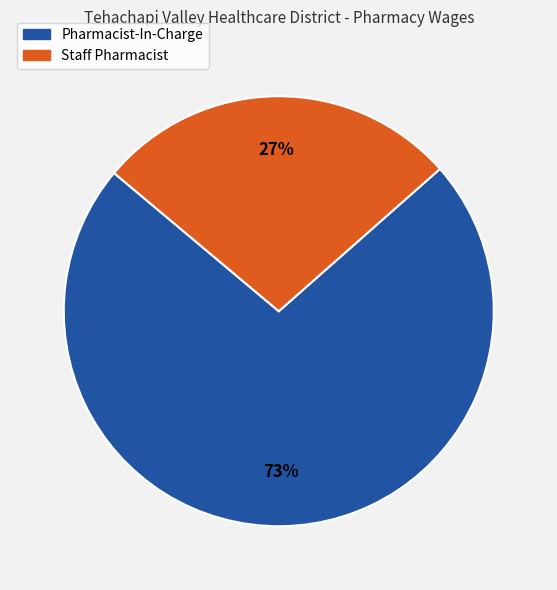

Combined, do Staff Pharmacist and Pharmacist-In-Charge account for over 50%?

Yes